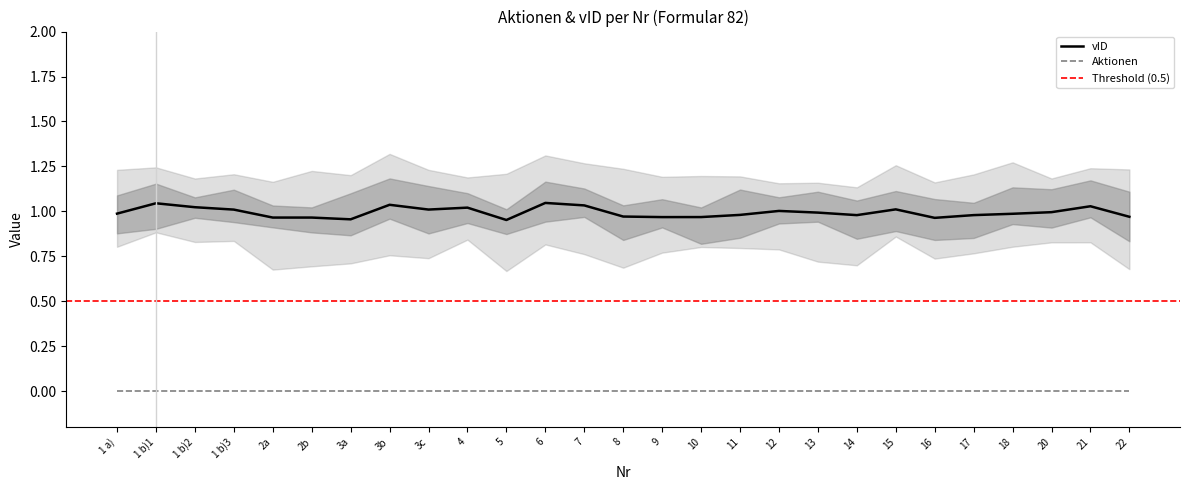

What position from the left is 3b?

8